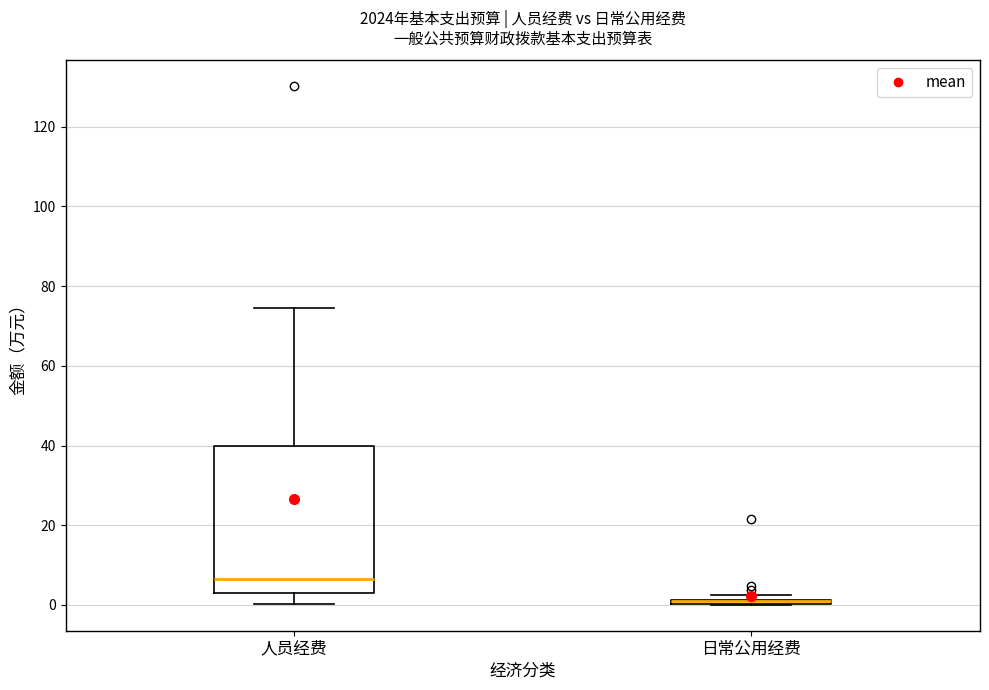

Comparing the boxes themselves (not the whiskers), which one is the tallest?

人员经费